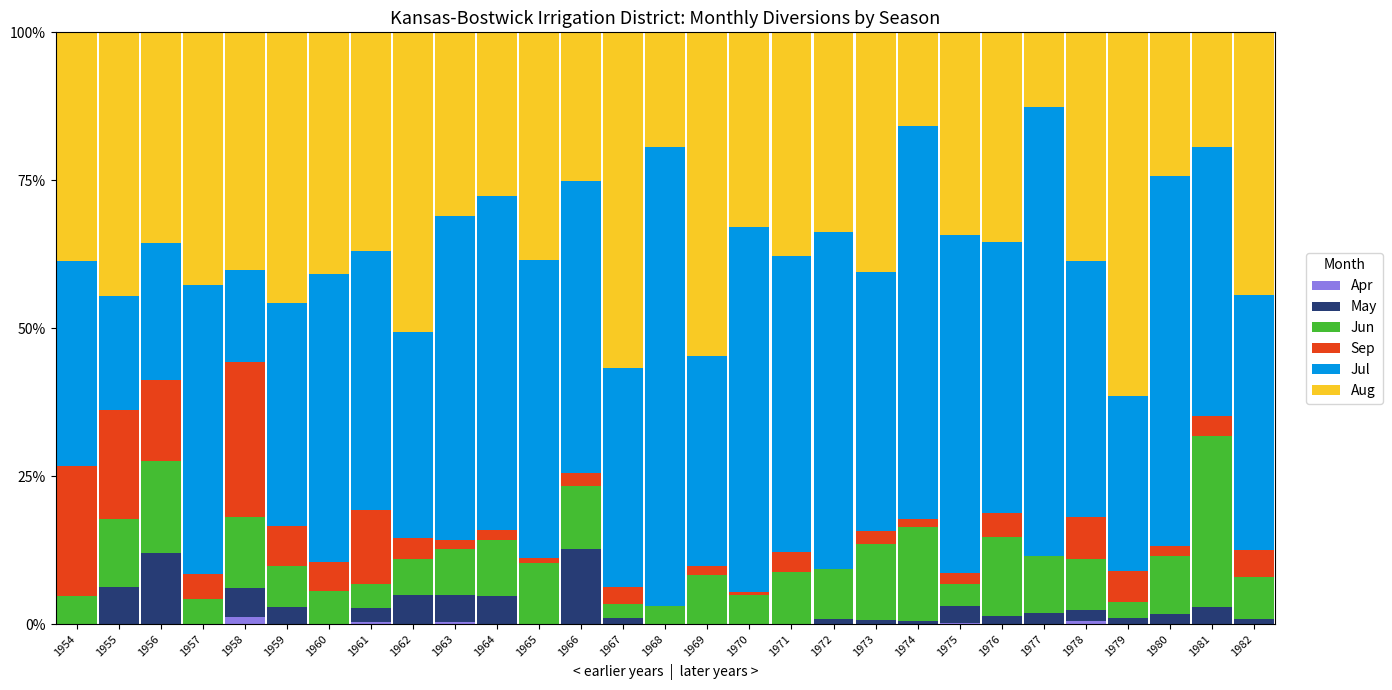

What is the total value across all series at 1956?

100.0